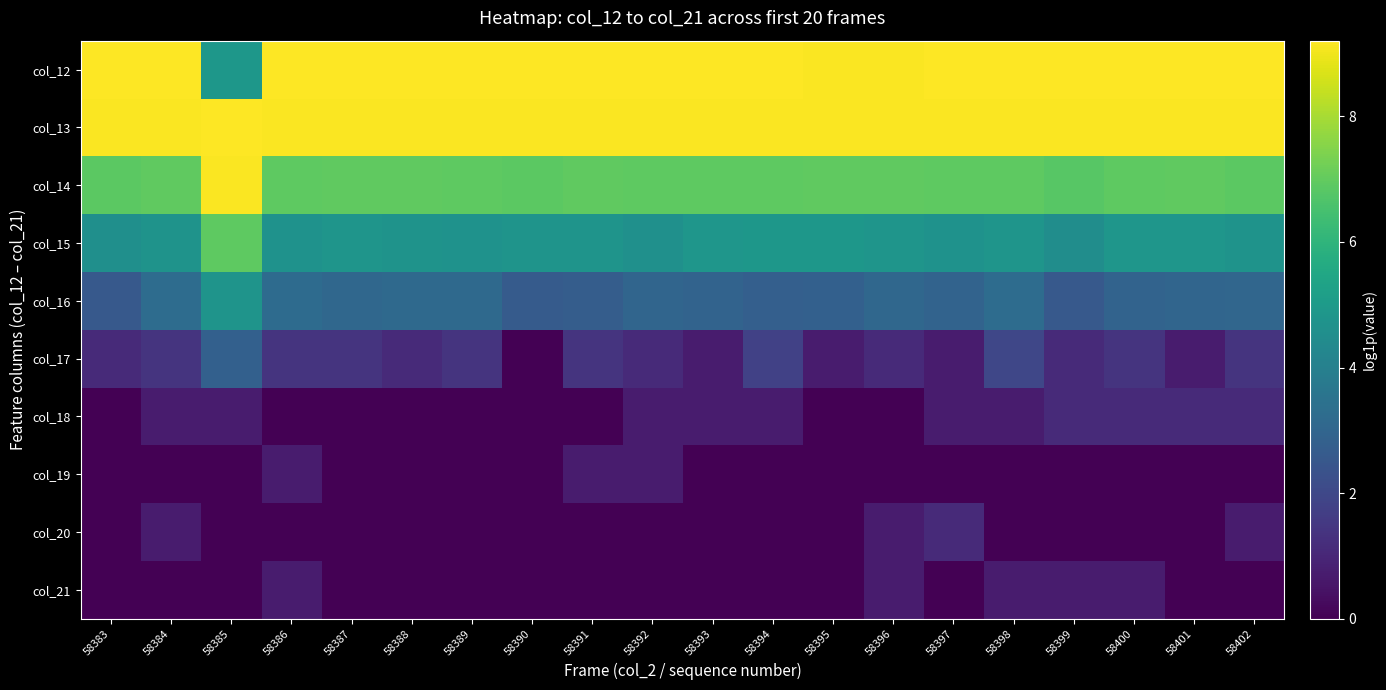

Which series has the largest total across all categories?

col_13